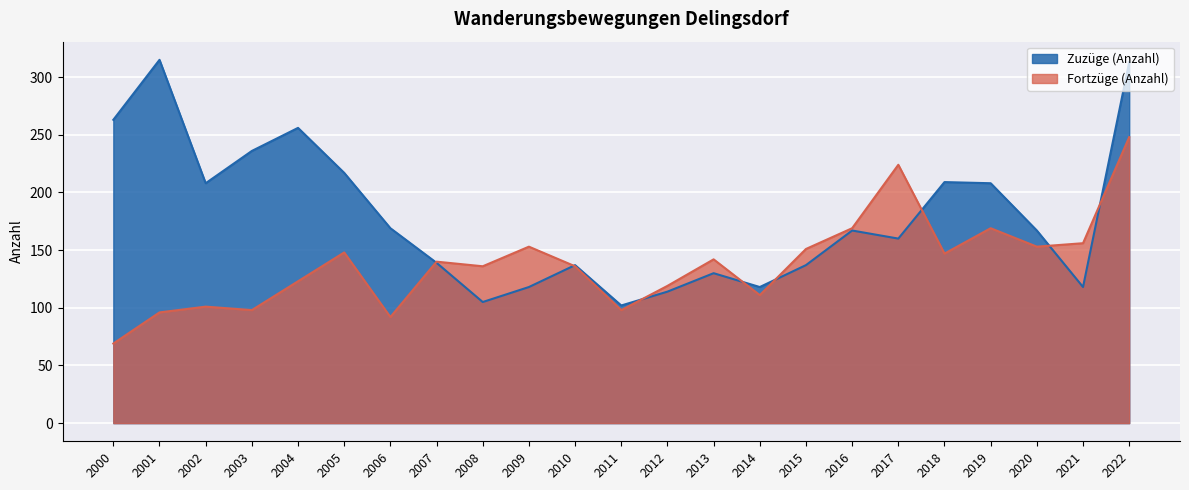

Between 2013 and 2020, which is larger?

2020